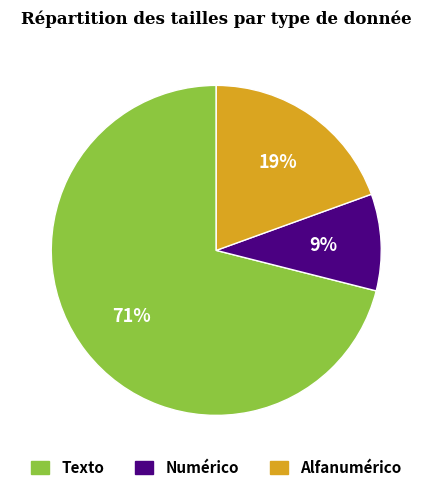

Does any single category account for the majority?

Yes